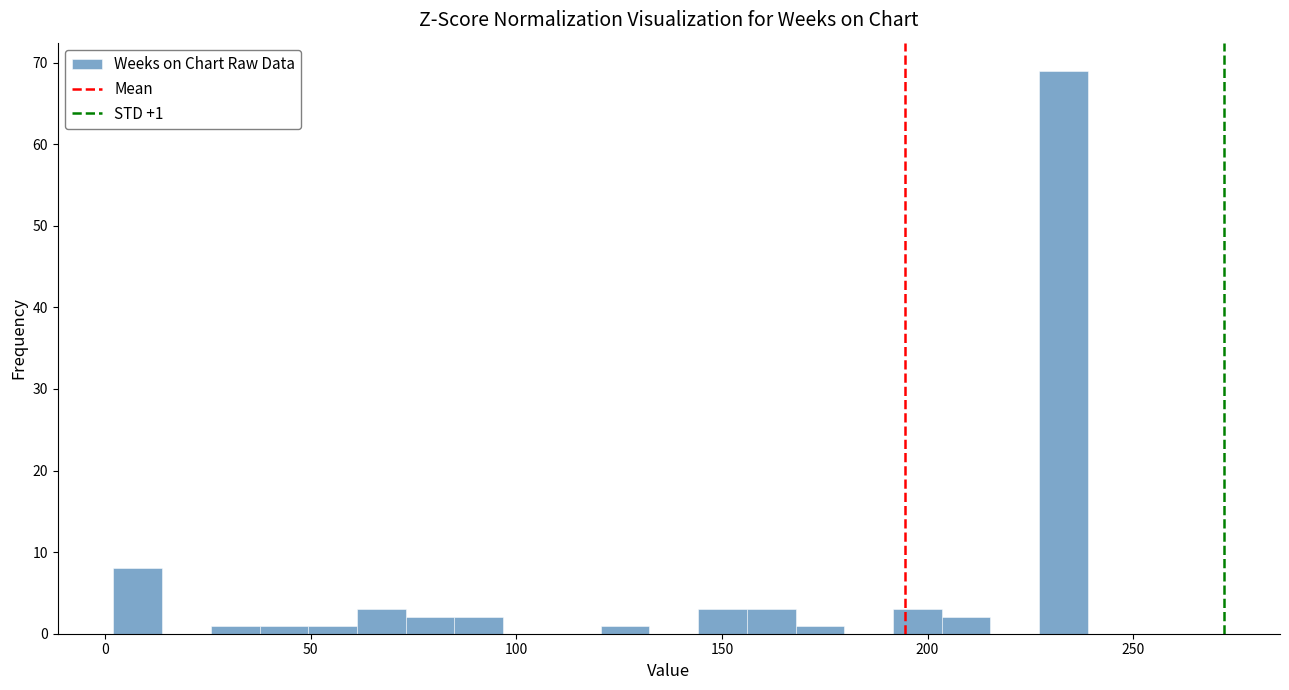

Around what value on the x-axis is the tallest bar? Give the approximate position of its centre, as read against the axis.

235